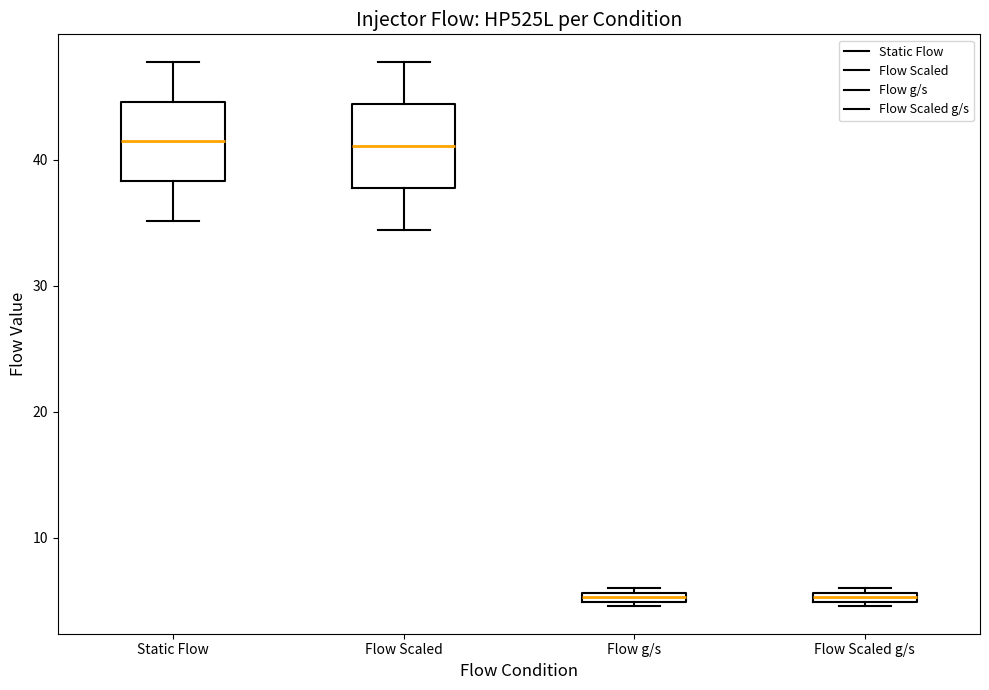

Where is the upper edge of the box for Flow g/s on the y-axis? The values are not printed on the chart, so give them approximately, as read against the axis.

6